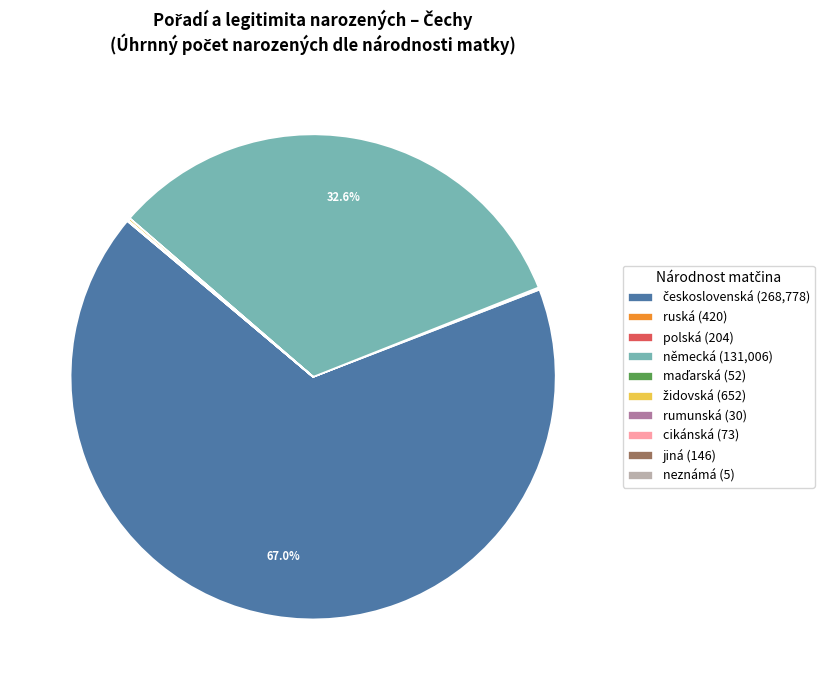

Is there any slice that represents more than half of the pie?

Yes